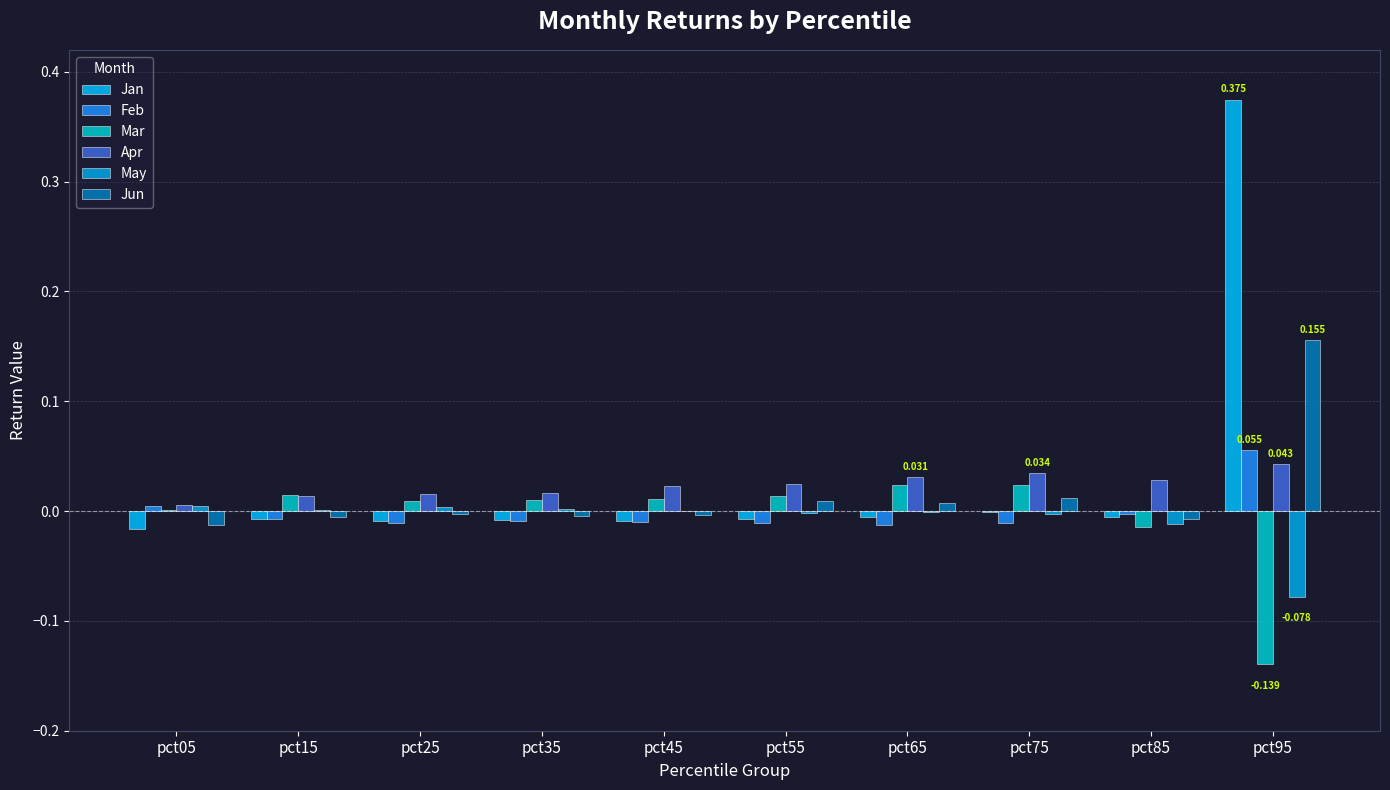

Which series has the largest total across all categories?

Jan